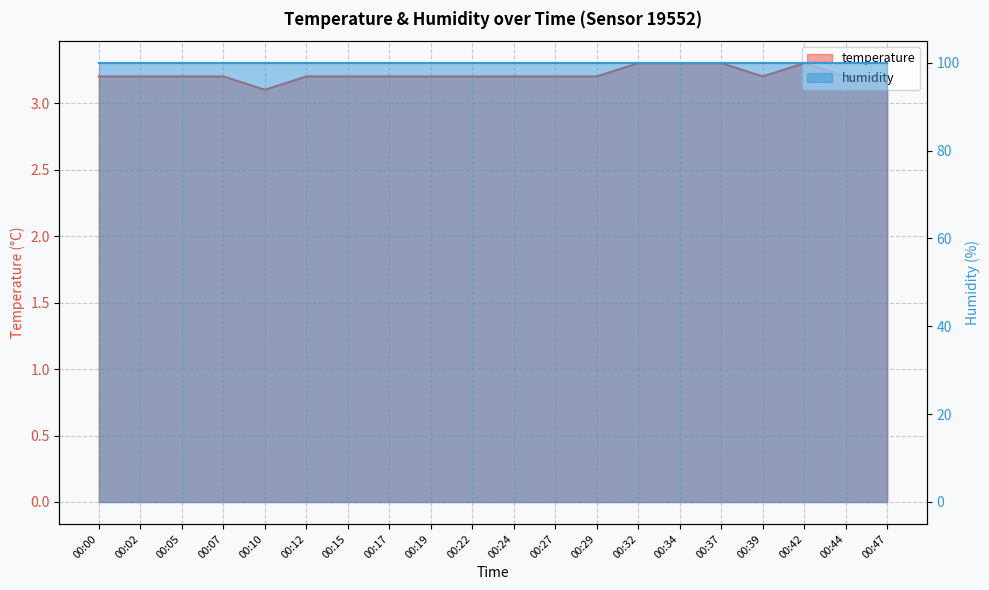

Between 00:00 and 00:12, which is larger?

00:00